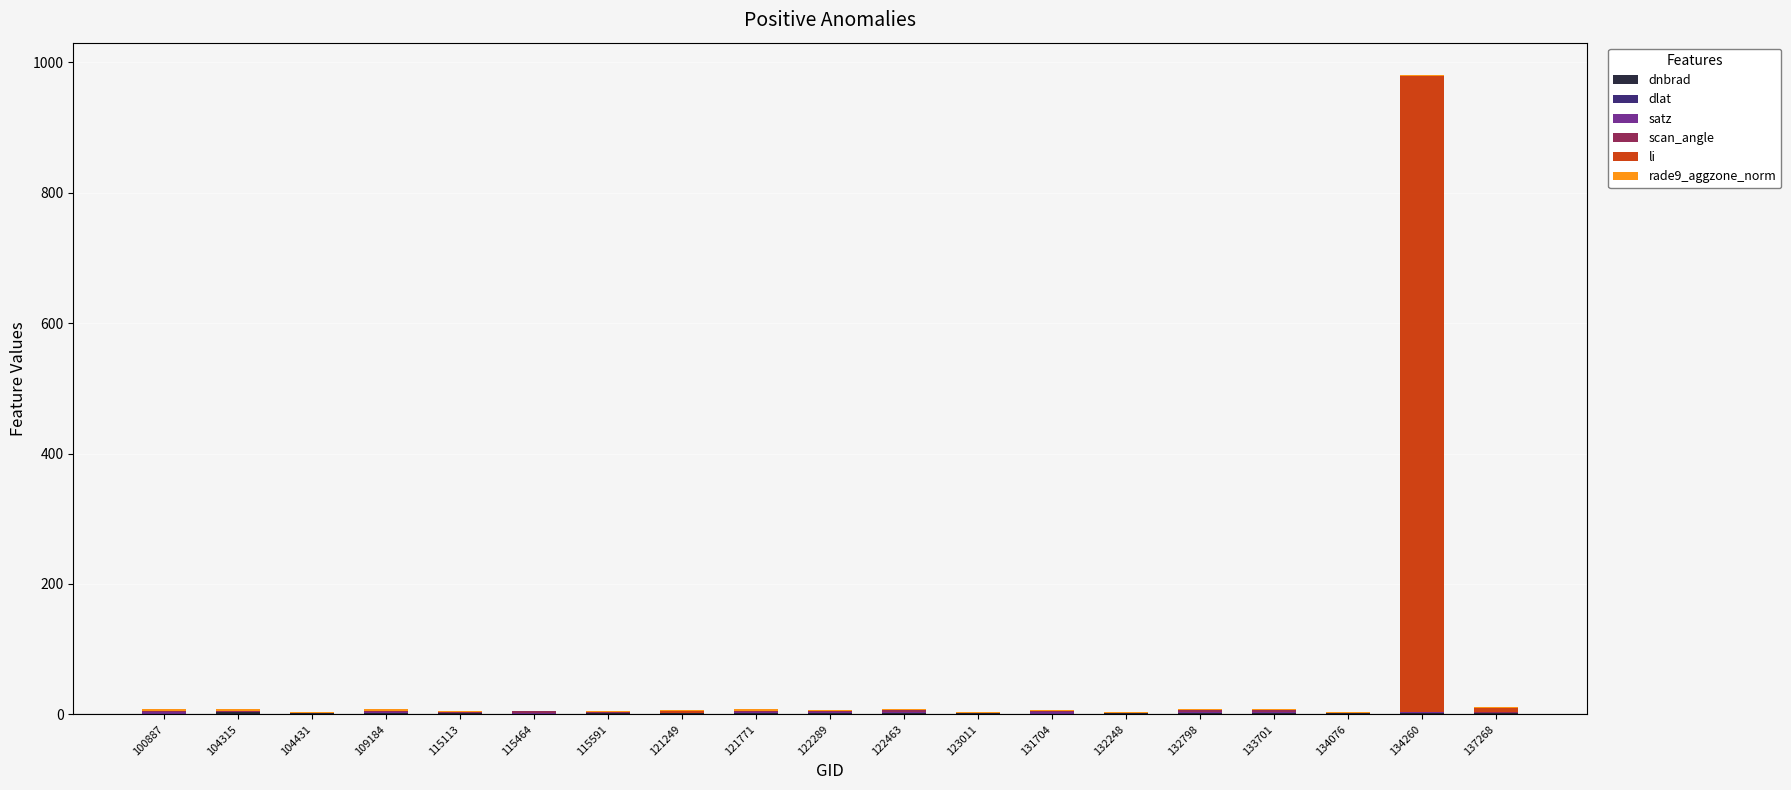

Are the bars horizontal?

No